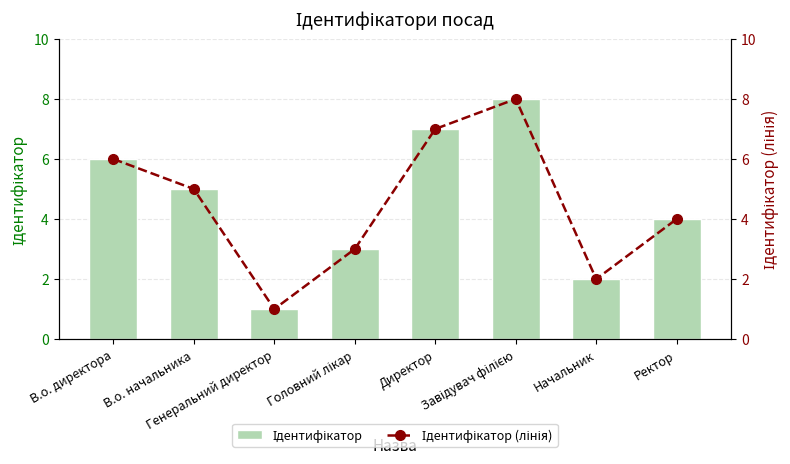

Which has a higher value, Директор or Головний лікар?

Директор